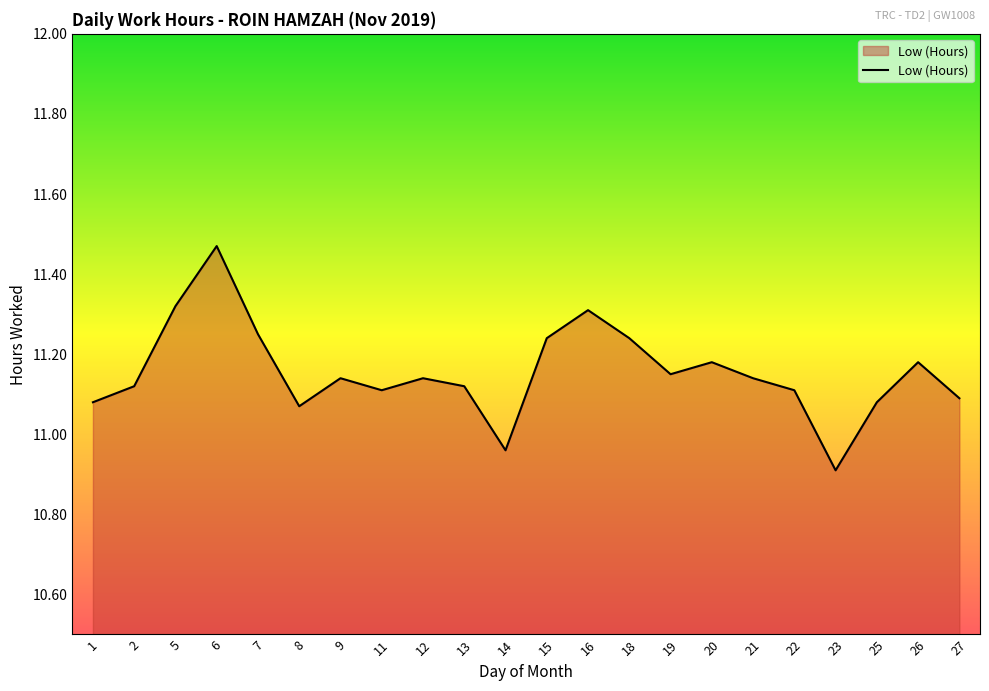

What is the approximate value at 23?

10.9